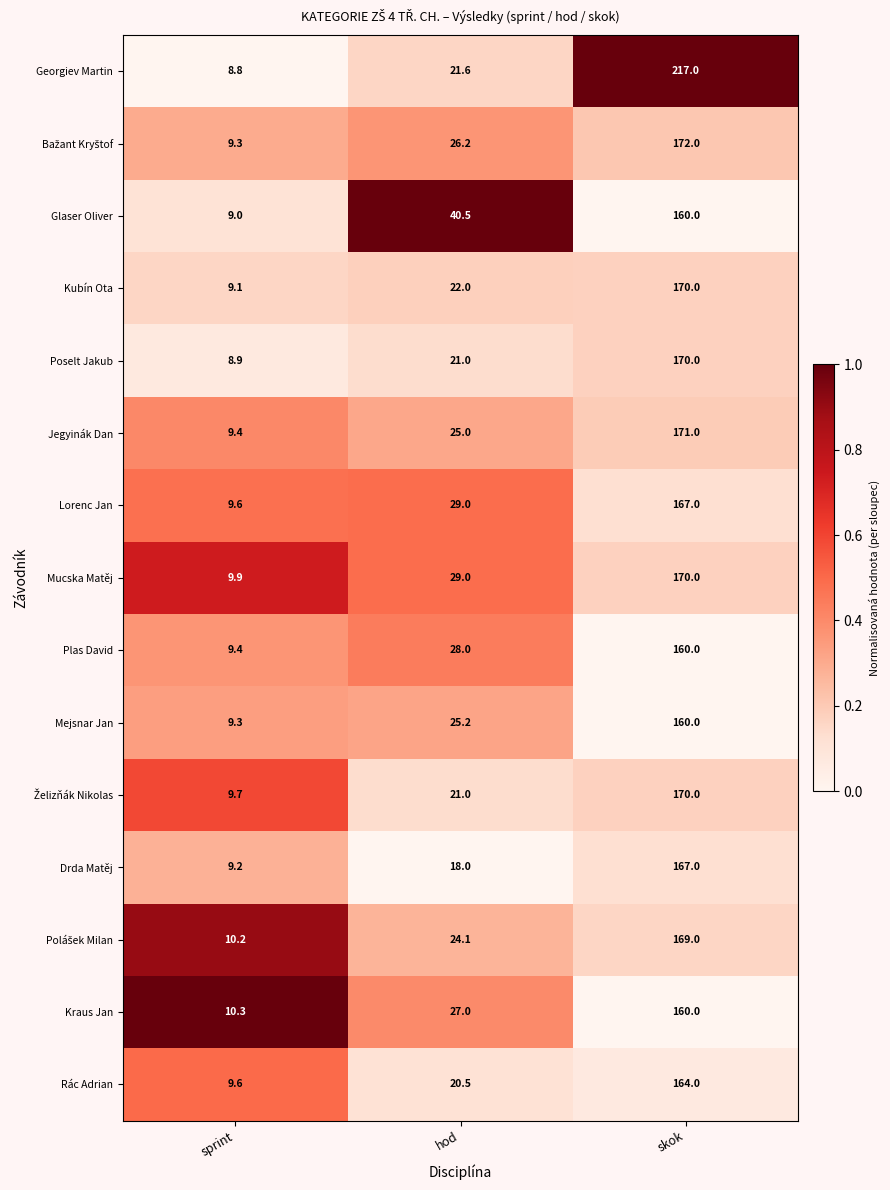

At which label does Poselt Jakub reach its peak?

skok